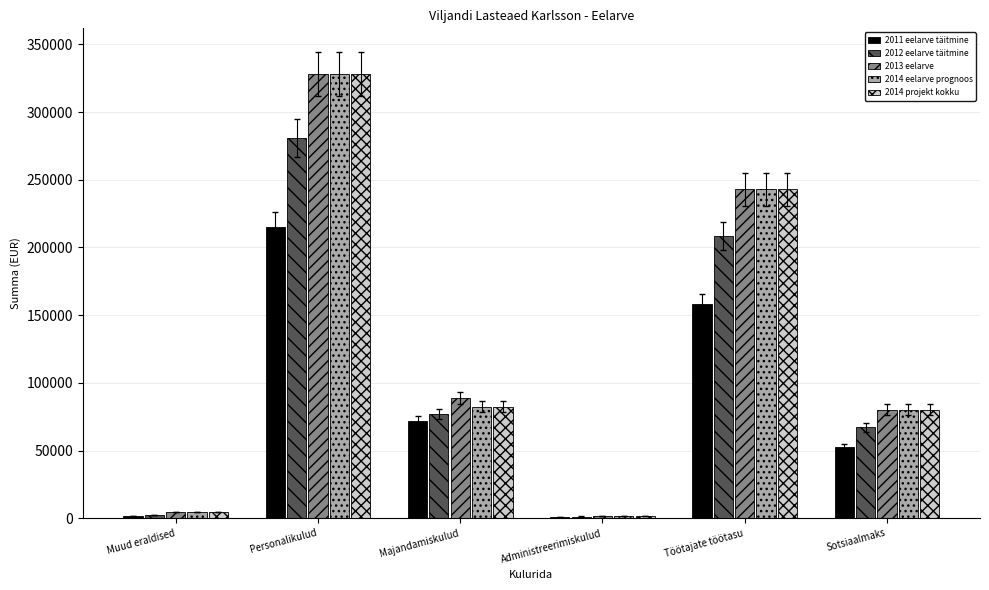

Is the value of 2013 eelarve at Majandamiskulud greater than the value of 2014 projekt kokku at Administreerimiskulud?

Yes